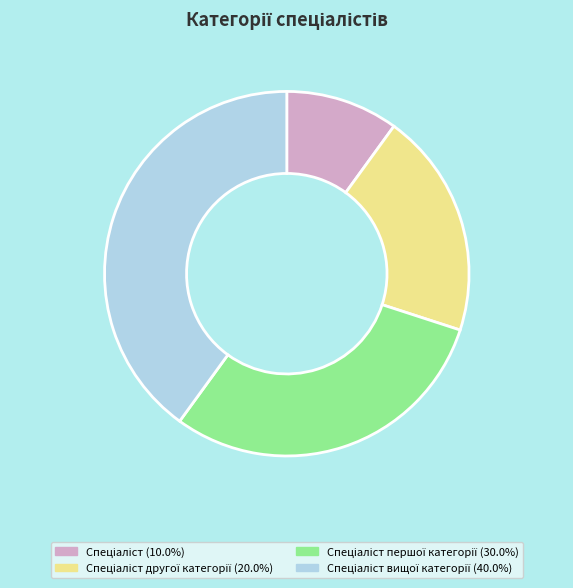

To the nearest percent, what is the difference between the largest and smallest slice percentages?

30%